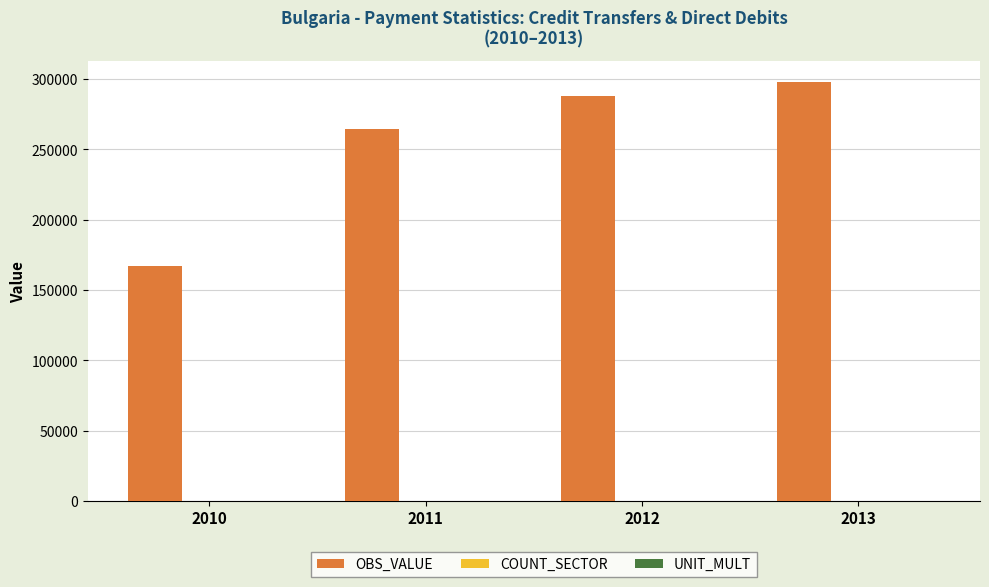

At which label is OBS_VALUE closest to 232486?

2011